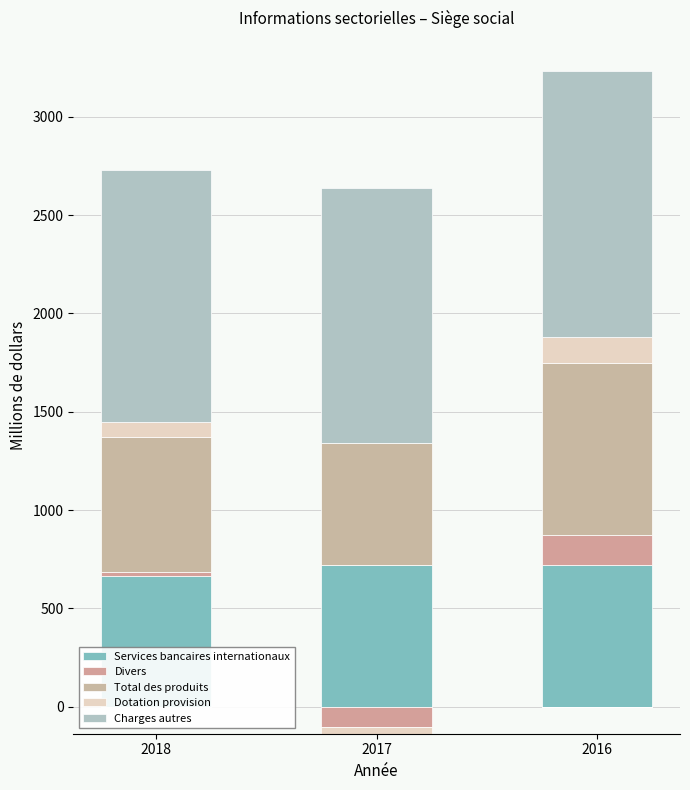

Where is Services bancaires internationaux nearest to the value 693?

2016